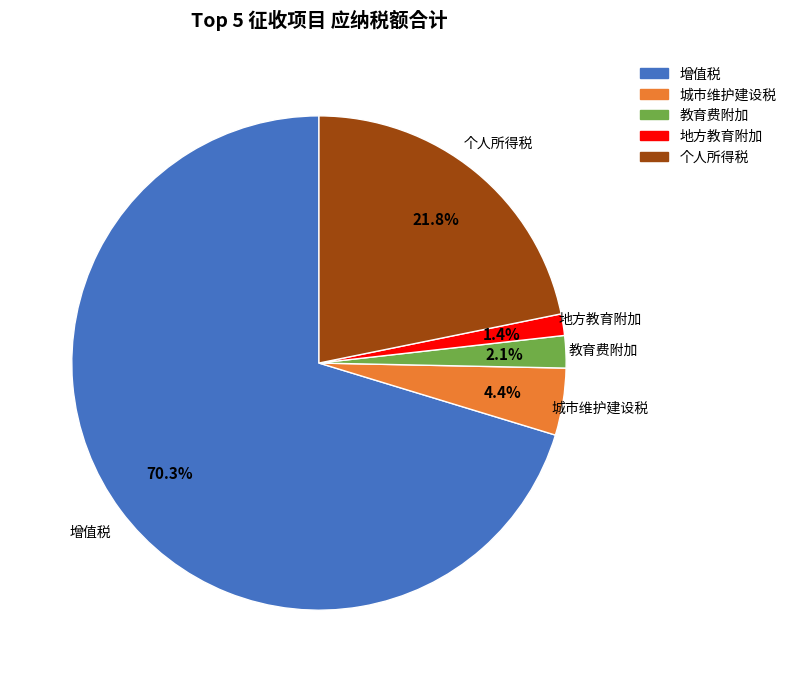

Between 教育费附加 and 地方教育附加, which is larger?

教育费附加